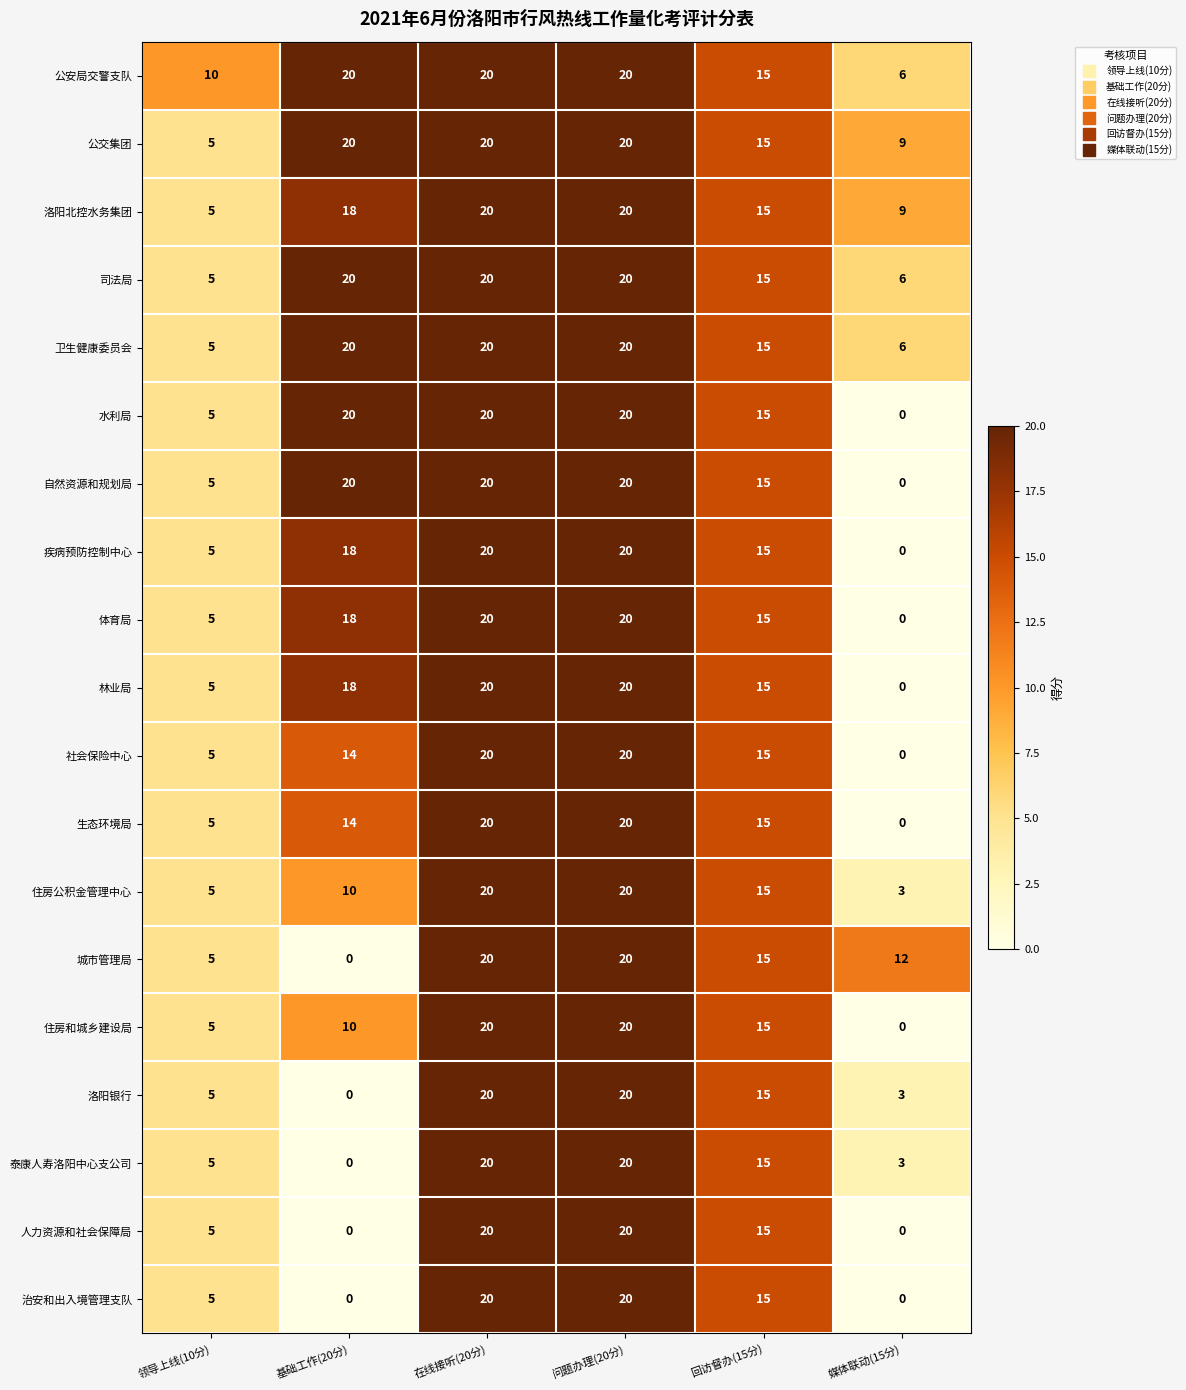

What is the difference between the maximum and minimum values in the 洛阳银行 series?

20